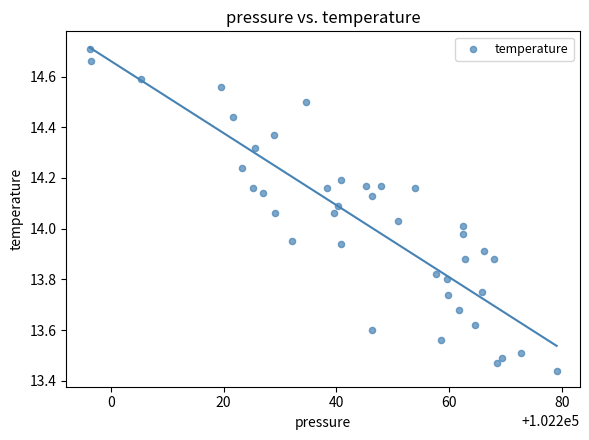

What is the range of Y values (max minus min)?

1.3